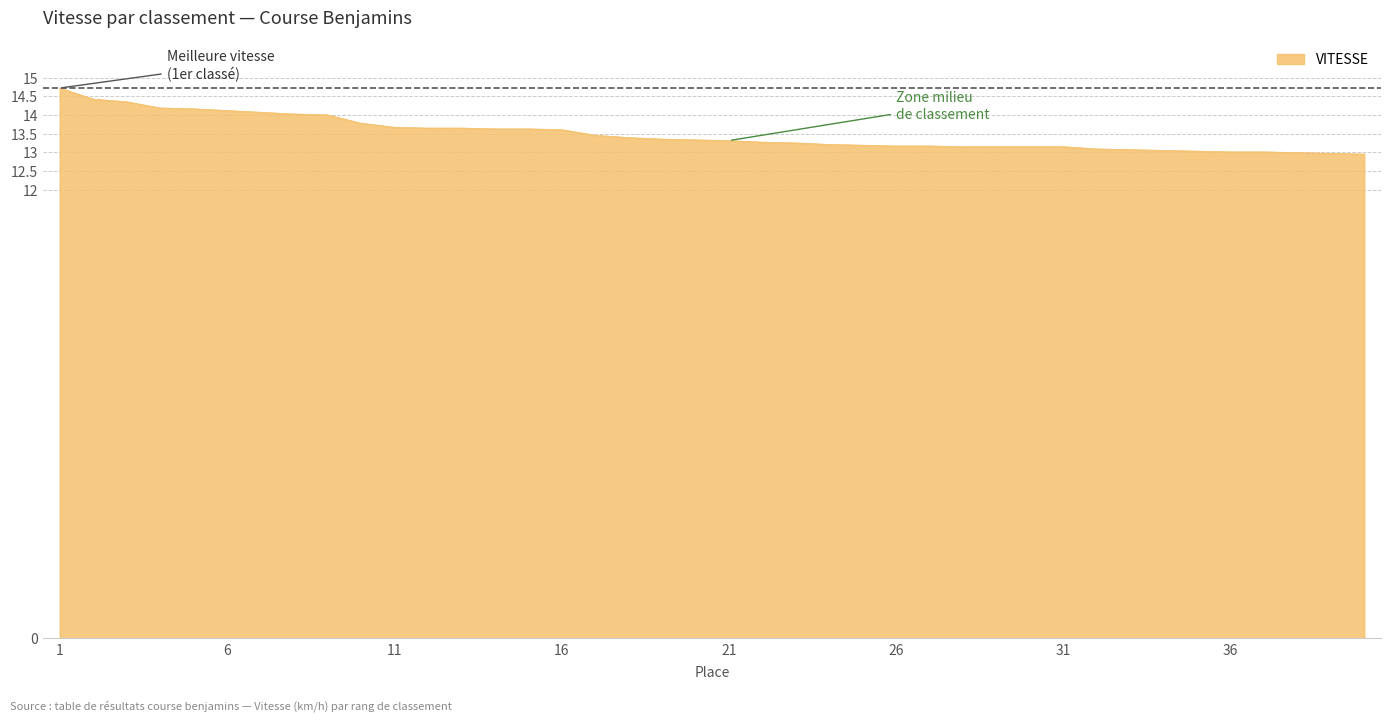

What is the greatest value displayed?

14.7